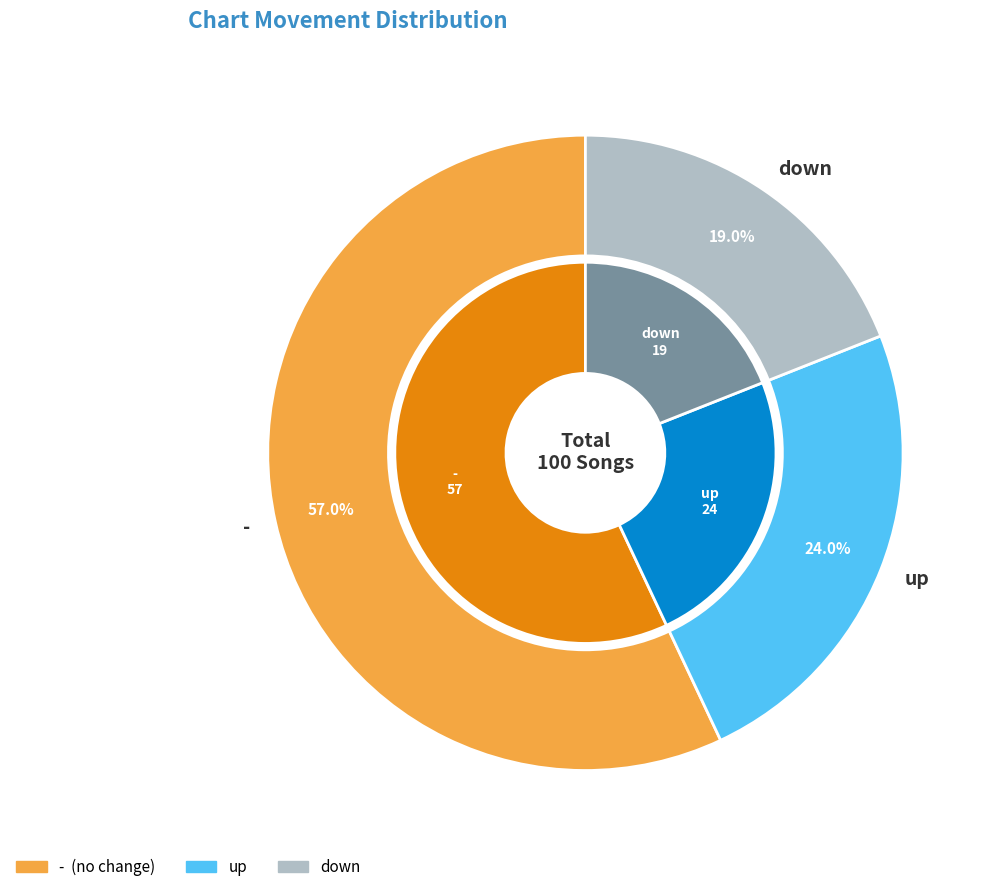

What percentage is the - slice, to the nearest percent?

57%